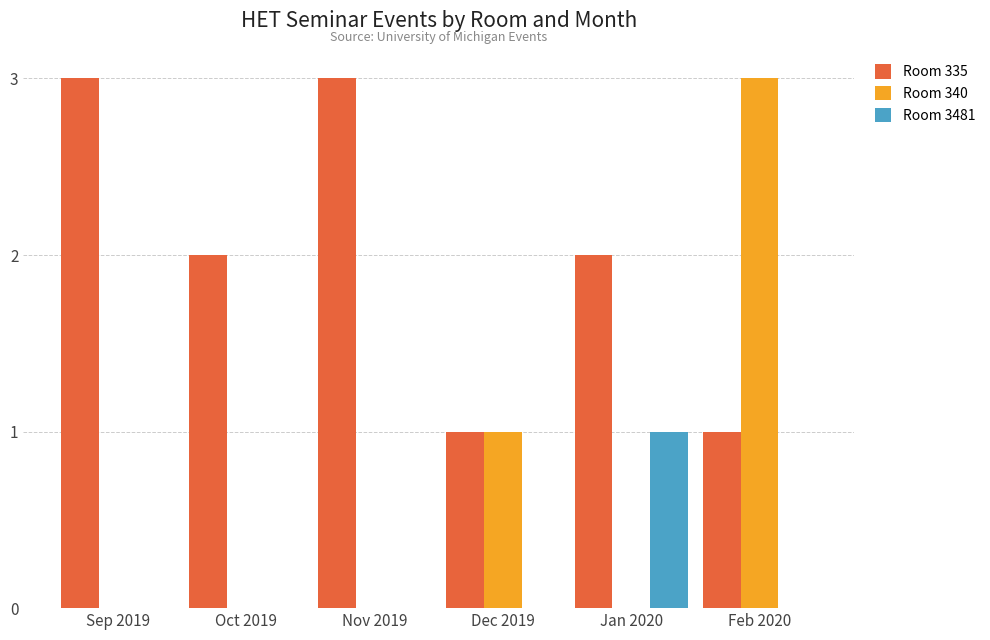

What is the total value across all series at Nov 2019?

3